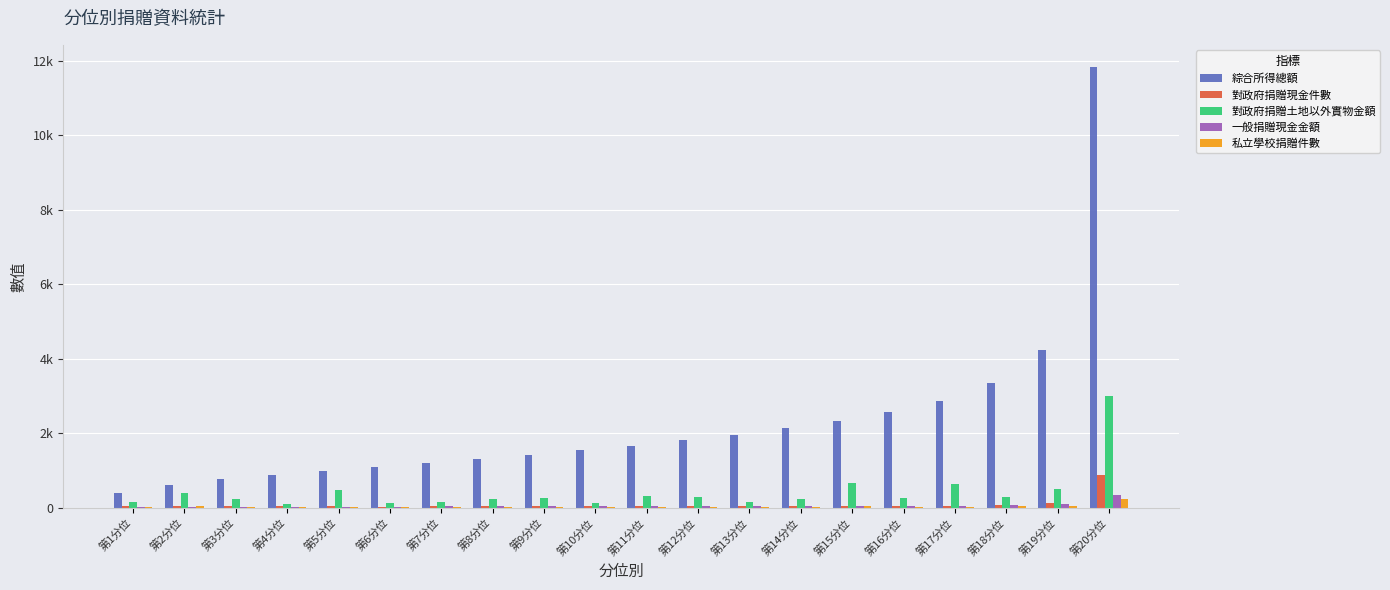

What position from the left is 第12分位?

12